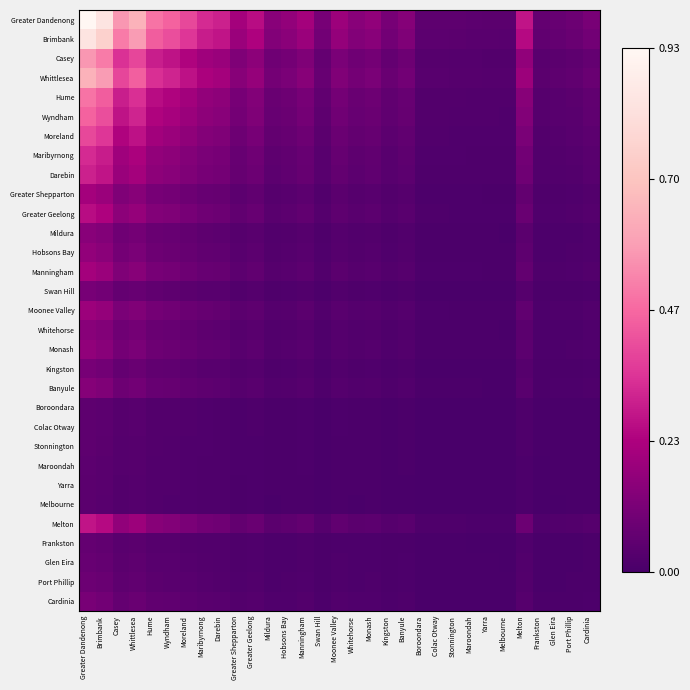

Which series has the largest total across all categories?

Greater Dandenong